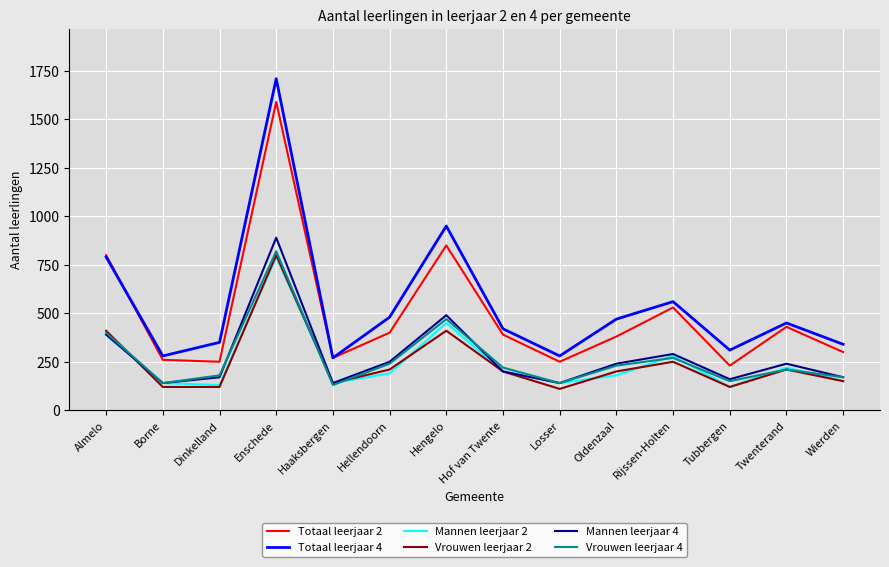

What is the approximate value of Vrouwen leerjaar 4 at Losser?

140